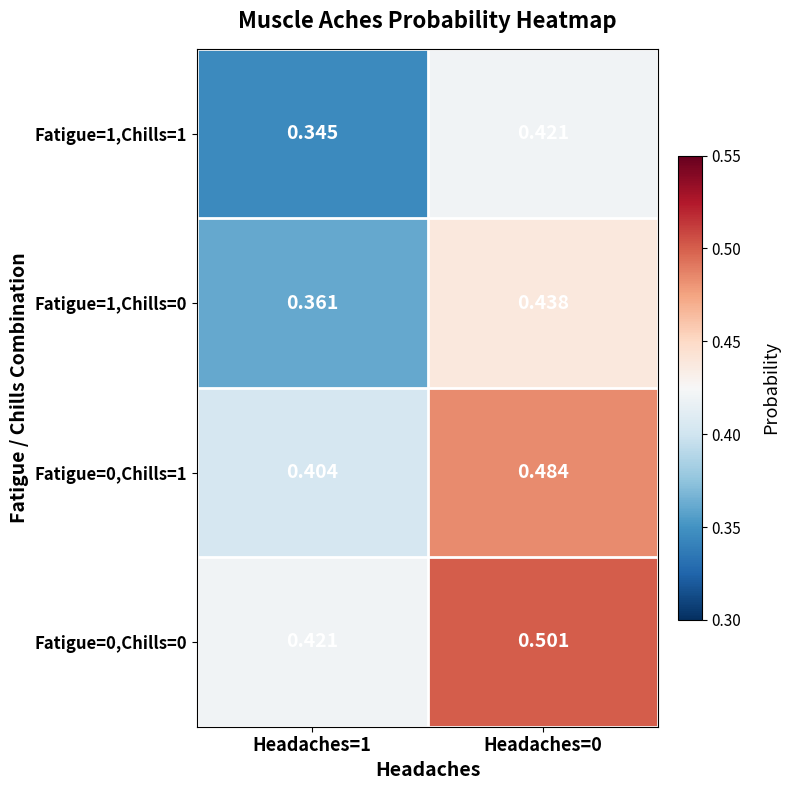

Is the value of Fatigue=0,Chills=0 at Headaches=1 greater than the value of Fatigue=0,Chills=1 at Headaches=0?

No